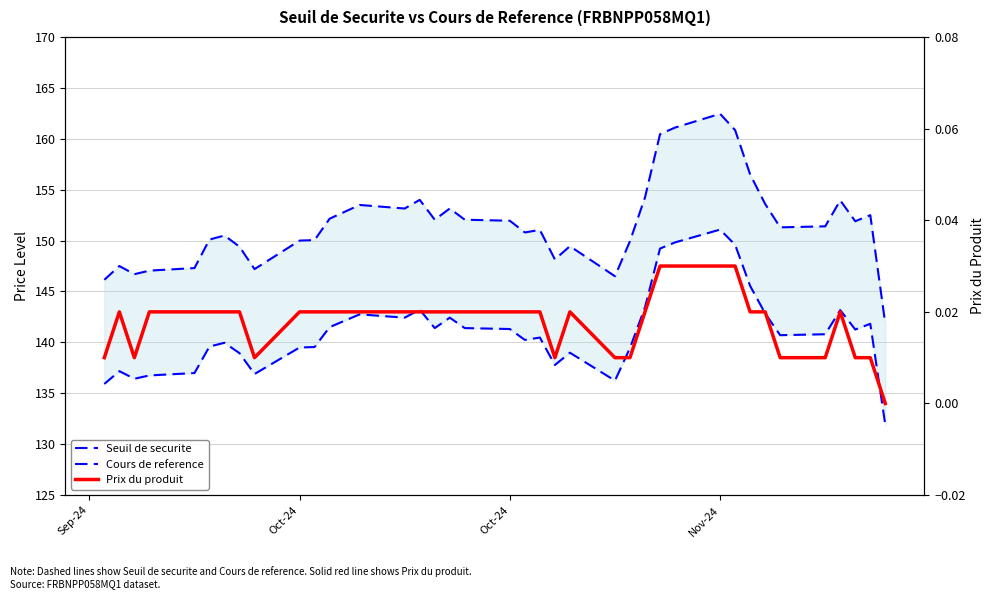

Does the chart display data point markers on the line(s)?

No